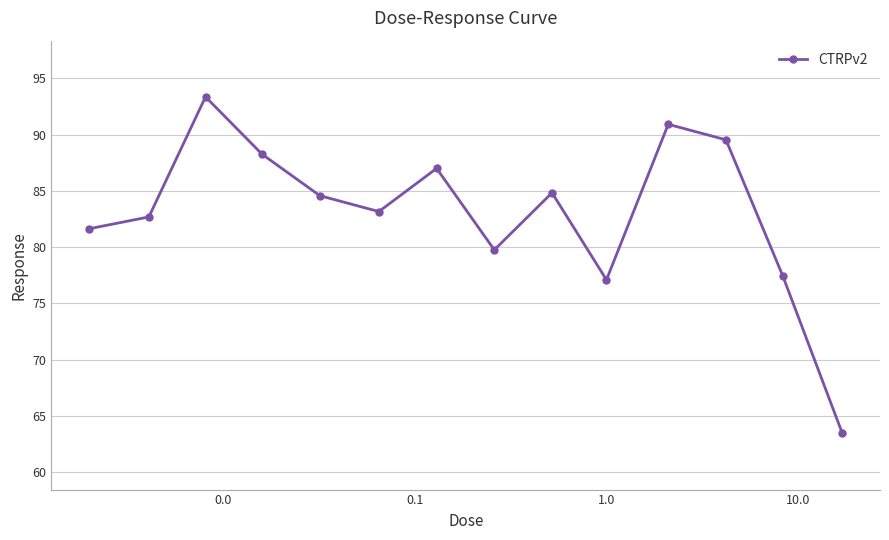

What is the sum of all values?

1163.7